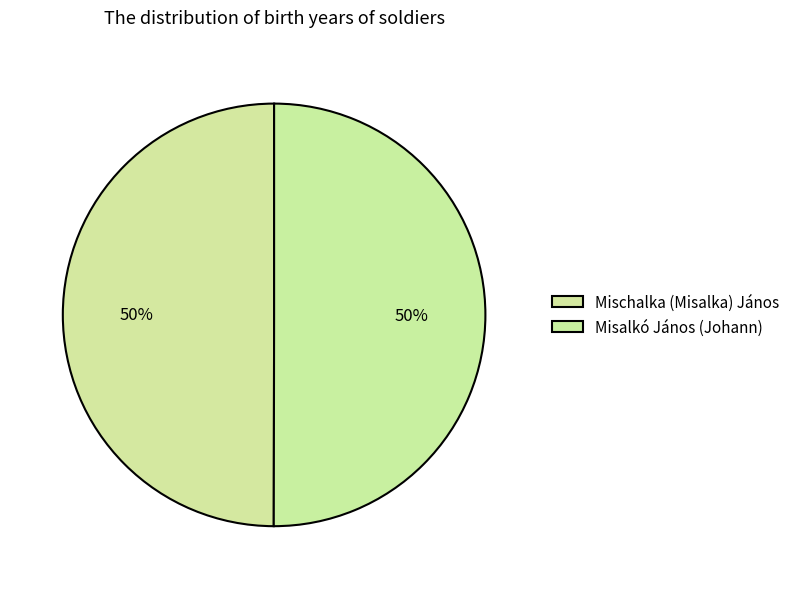

How many segments does this pie chart have?

2